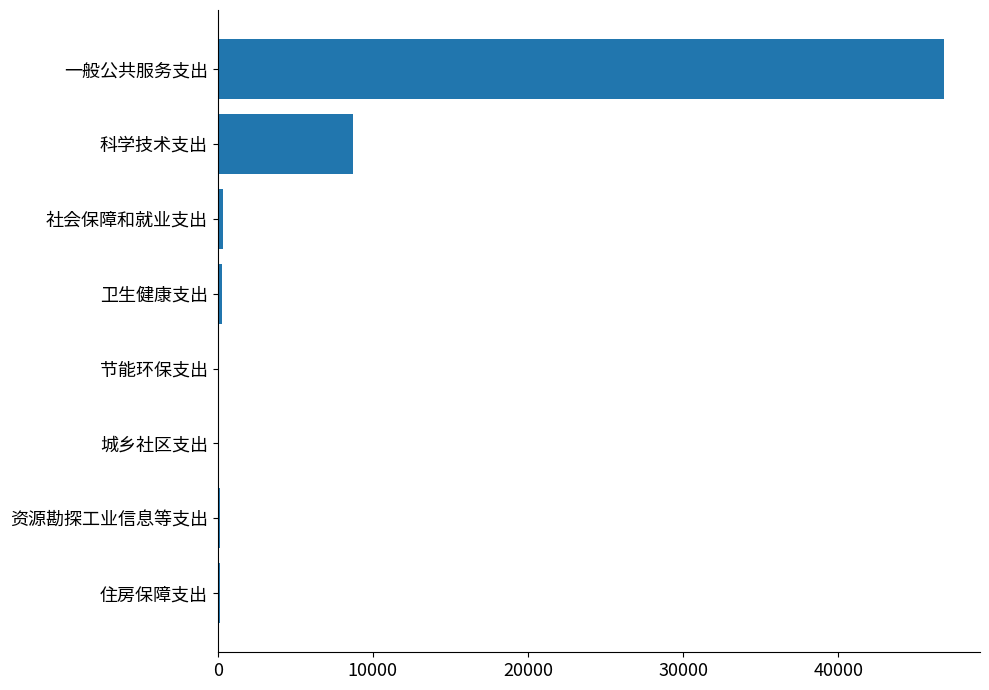

Which category has the highest value across all series?

一般公共服务支出